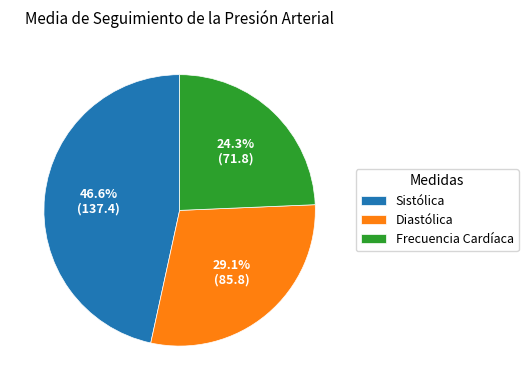

Does Frecuencia Cardíaca account for over 50% of the chart?

No